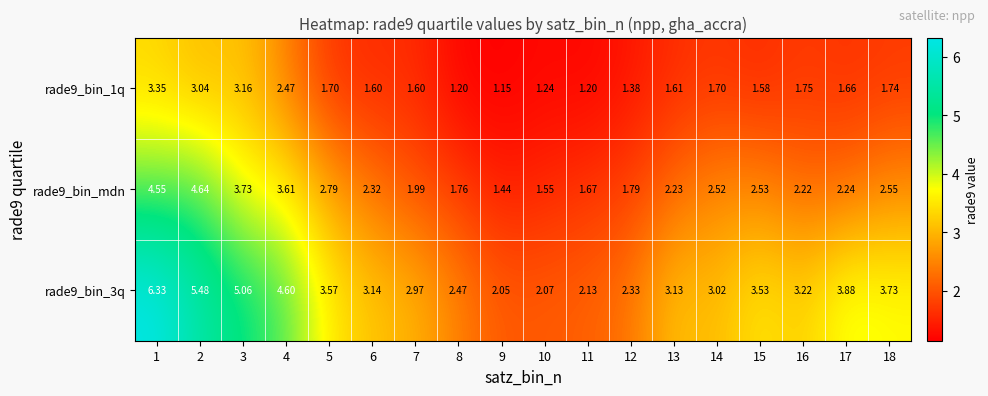

Is the value of rade9_bin_3q at 18 greater than the value of rade9_bin_mdn at 16?

Yes